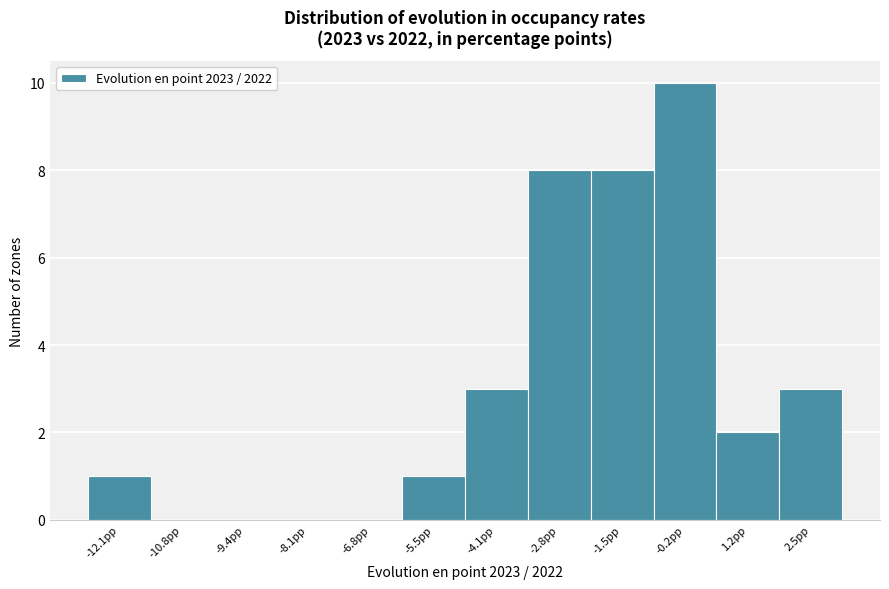

Which range on the x-axis has the tallest bar?

-0.8 to 0.4